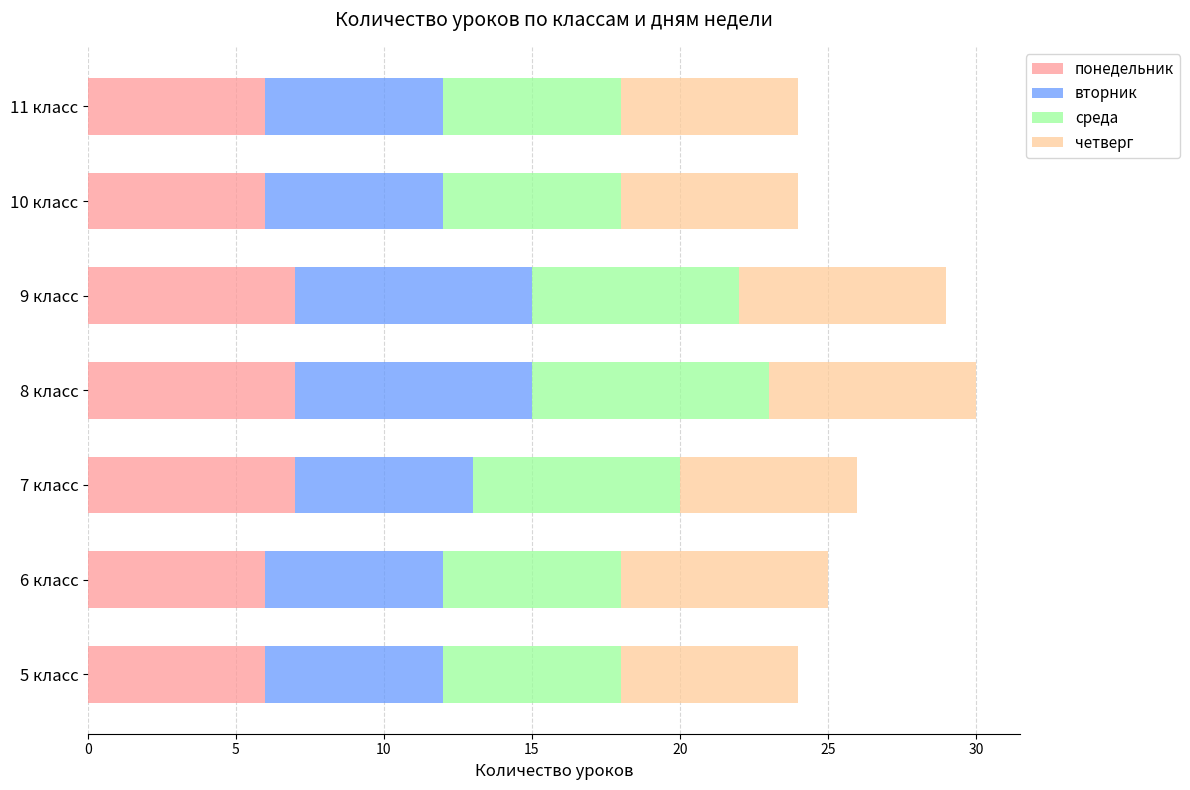

True or false: понедельник has a value of 9 at 5 класс.

False